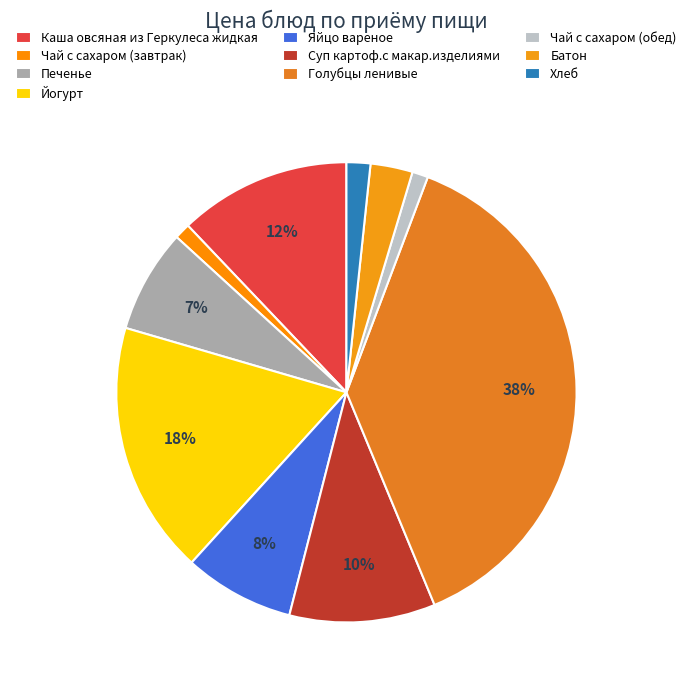

Which slice is the smallest?

Чай с сахаром (завтрак)